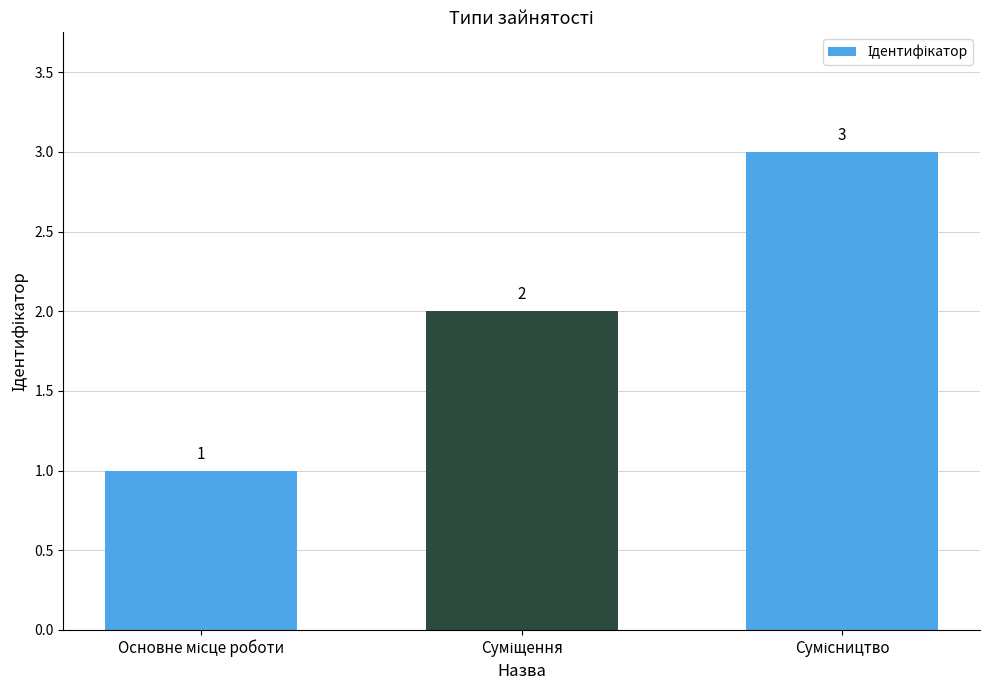

How many values are between 1 and 3?

3